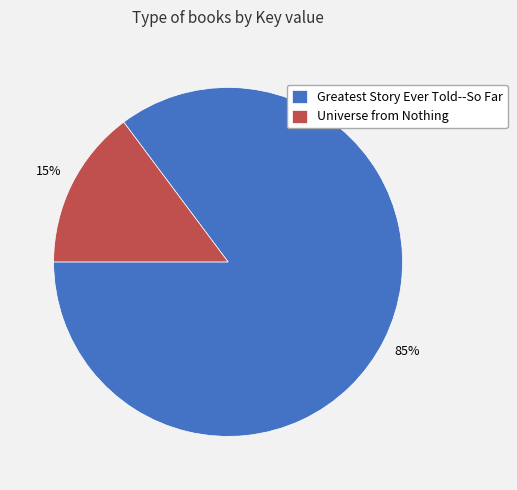

Is it true that Greatest Story Ever Told--So Far is 85% of the pie?

True